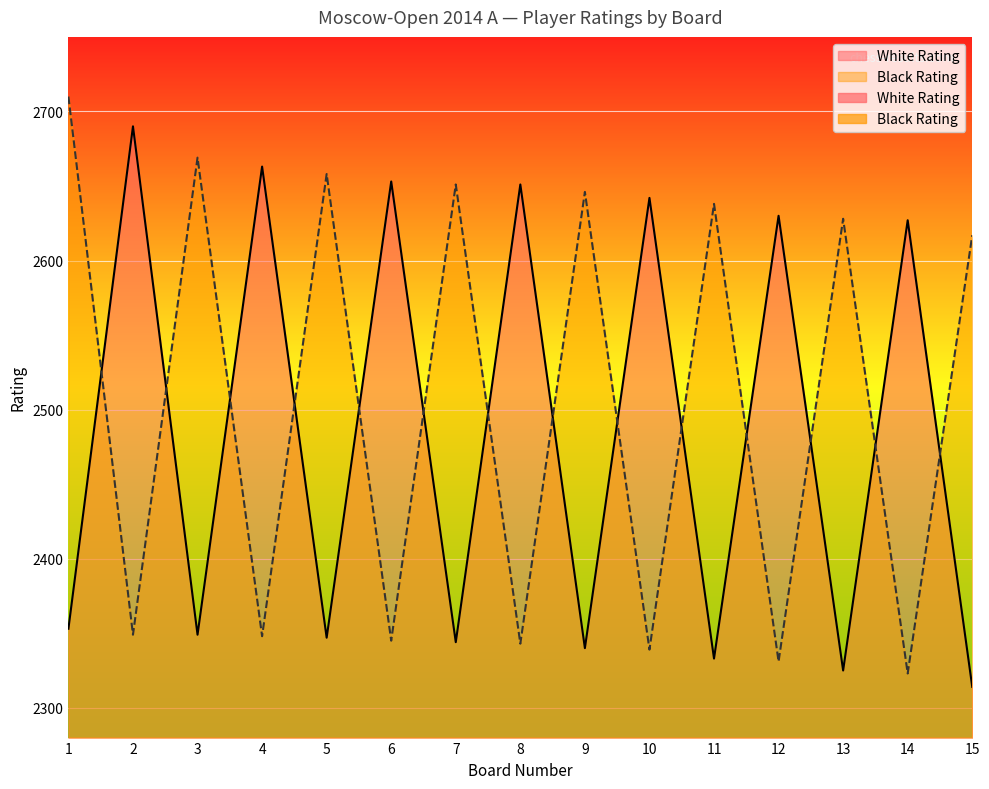

At which category does Black Rating reach its first local valley?

2